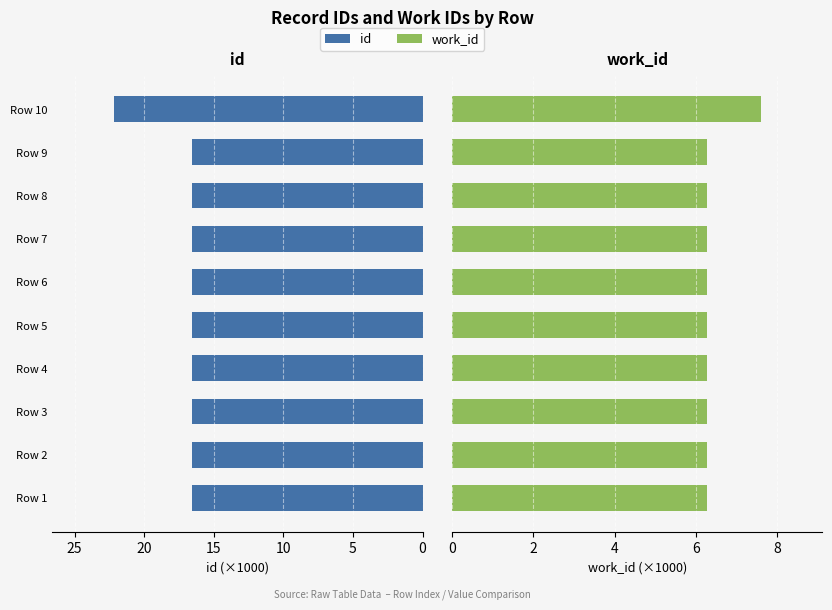

What is the highest value of the work_id series?

7.6